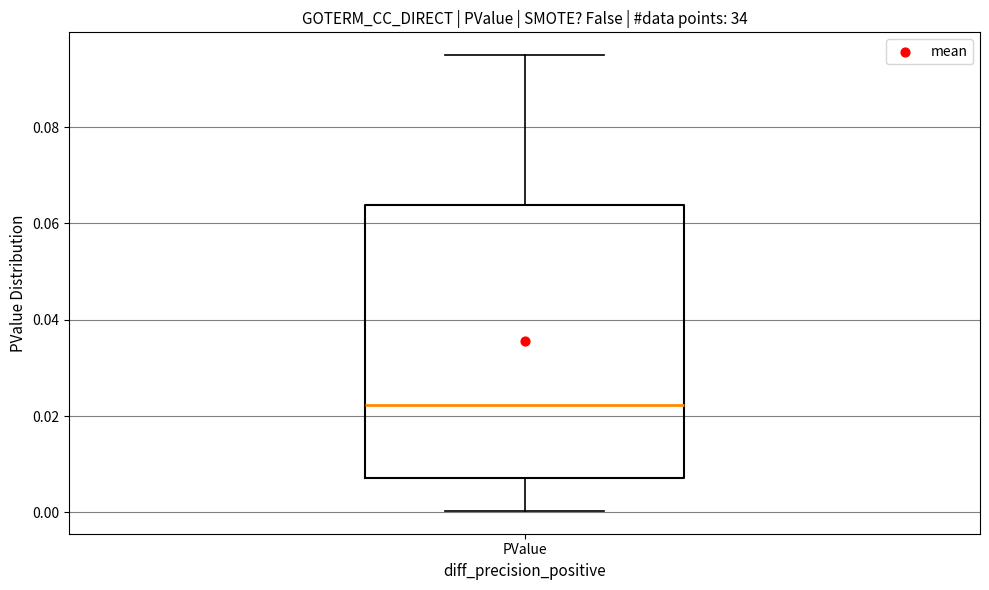

Read this box plot against the y-axis: the position of the median line, the range covered by the box, and the ends of both whiskers. The values are not printed on the chart, so give them approximately, as read against the axis.

median 0.022, box 0.008 to 0.064, whiskers 0.000 to 0.094